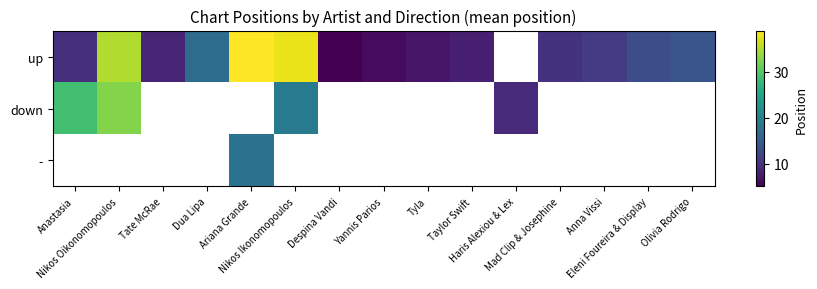

How many data points in up are less than 11?

7